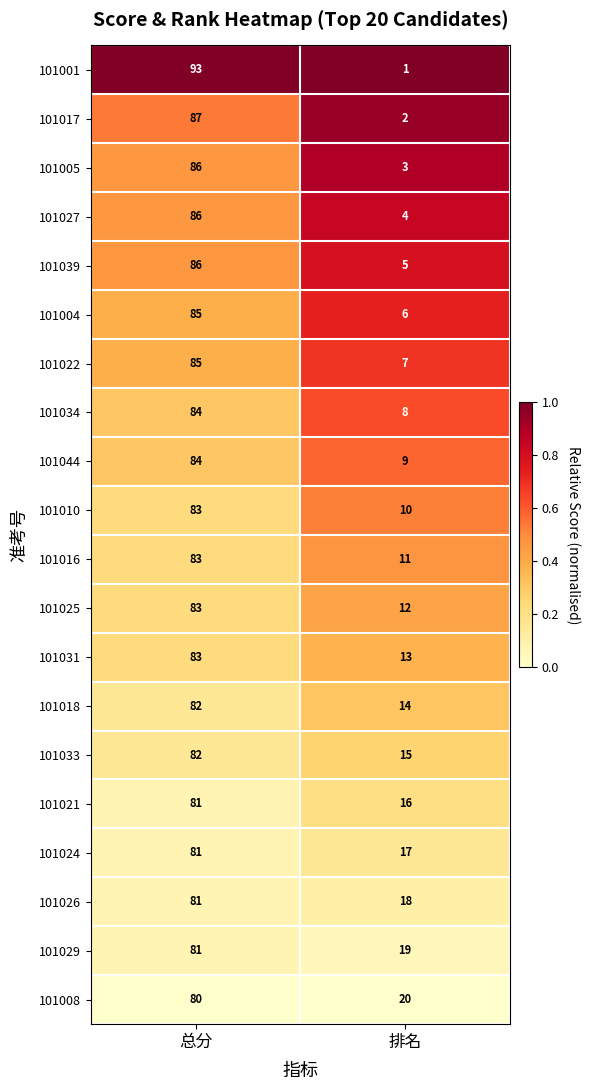

What is the approximate value of 101024 at 排名?

17